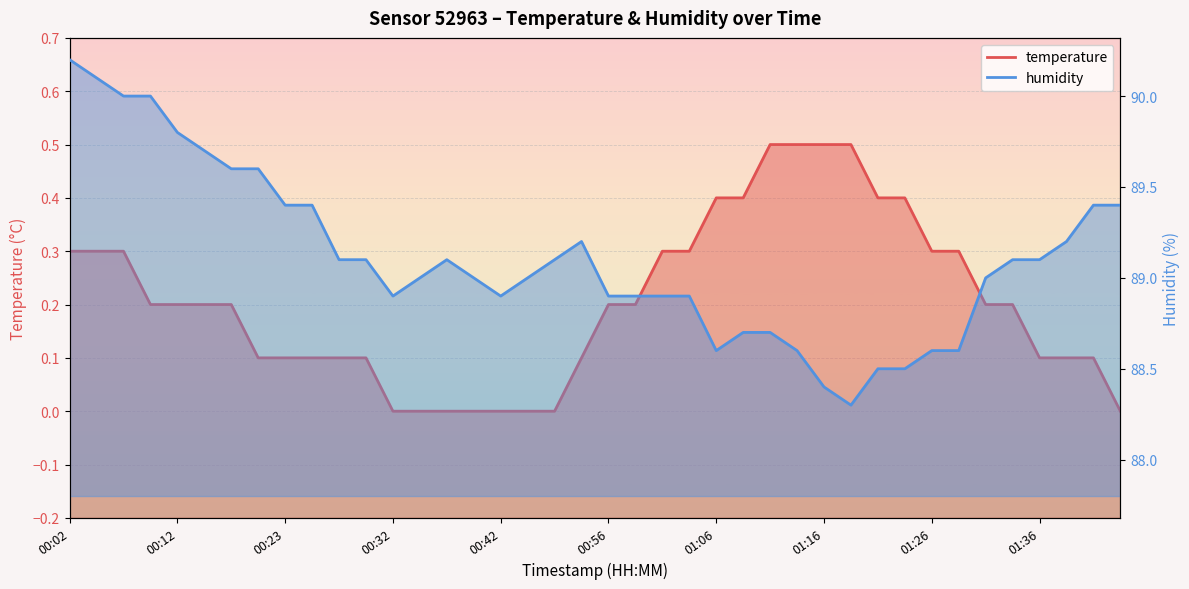

Between 00:18 and 01:16, which is larger?

01:16